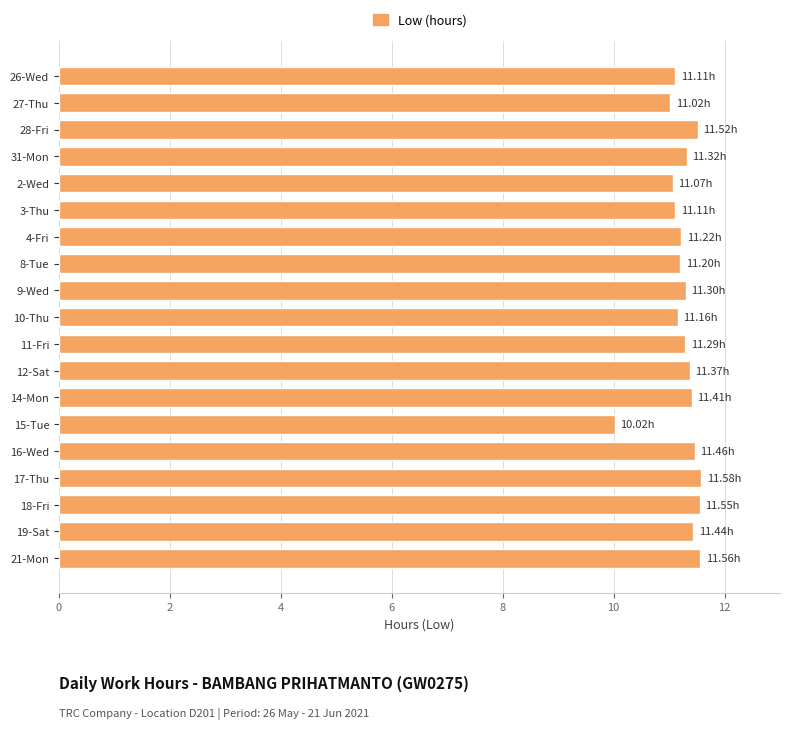

What is the average value?

11.2